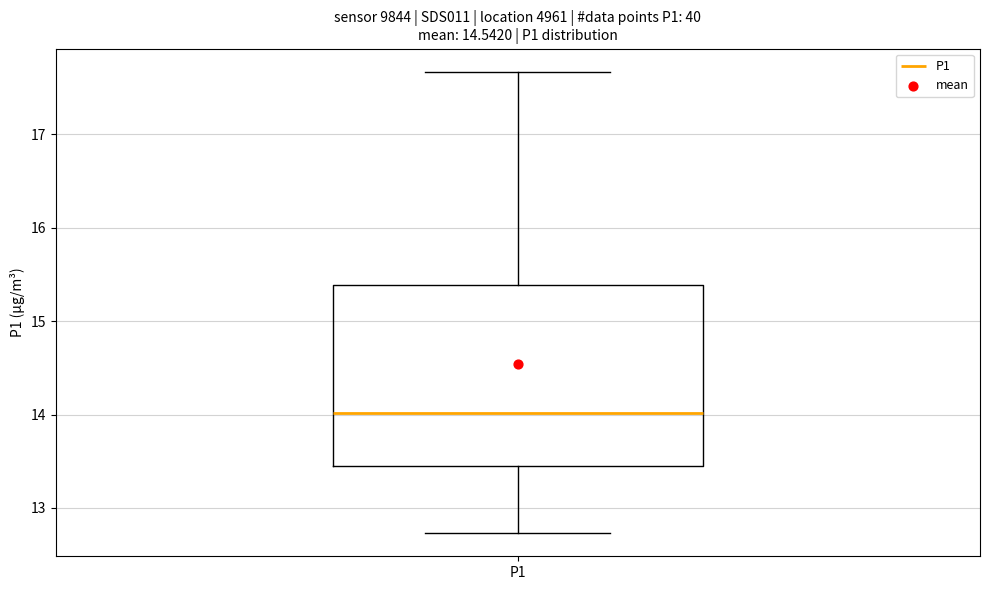

Where does the upper whisker of the box for P1 end on the y-axis? The values are not printed on the chart, so give them approximately, as read against the axis.

17.7